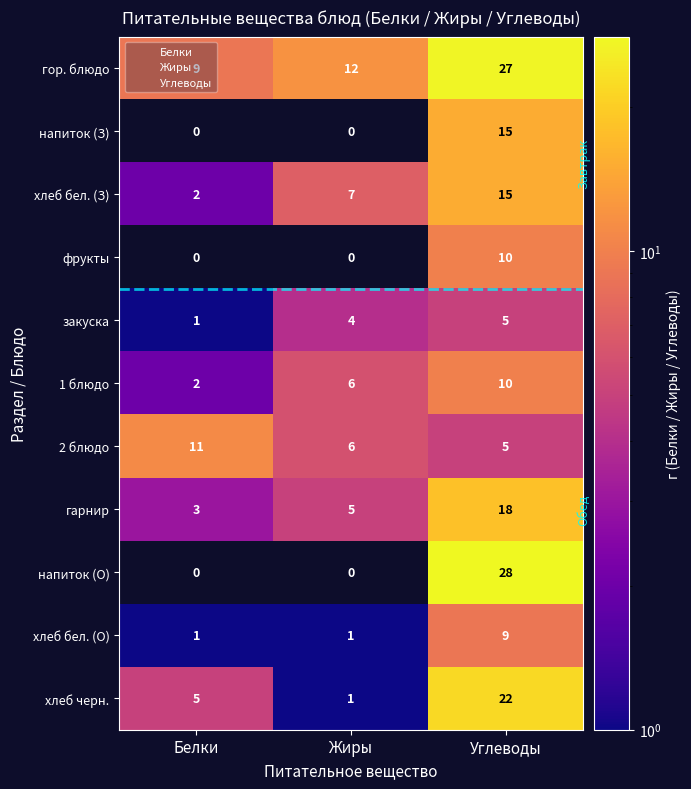

What is the highest value of the фрукты series?

10